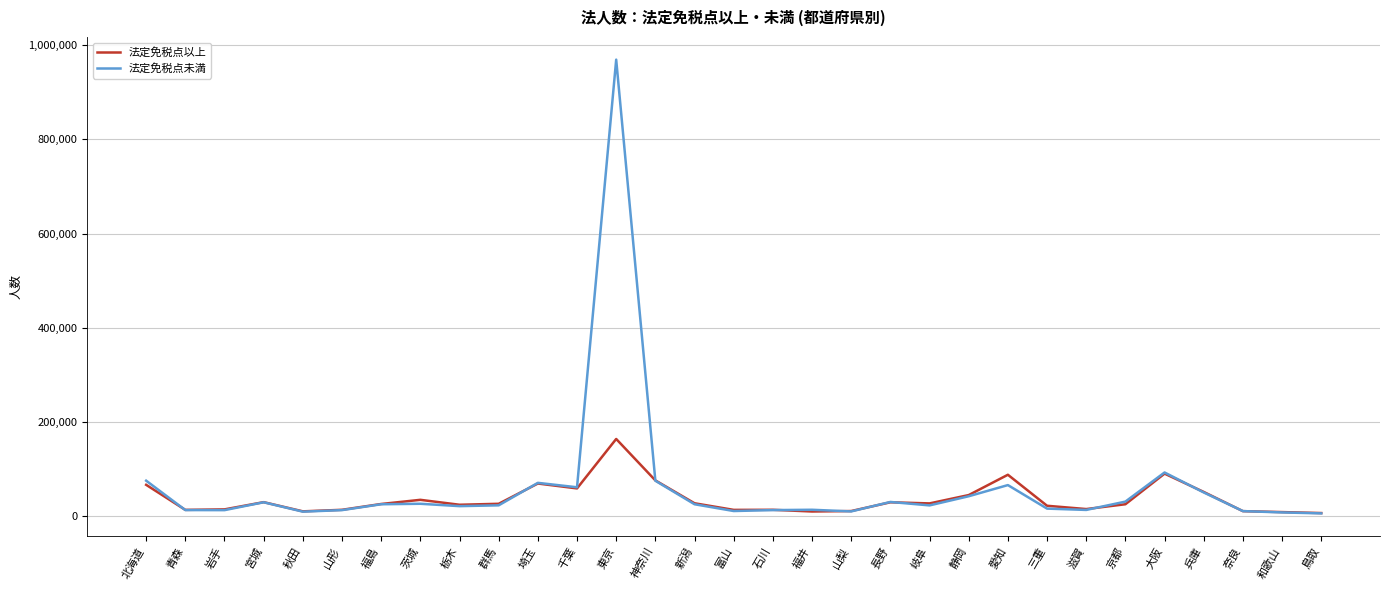

List the series in order of their peak value, highest first.

法定免税点未満, 法定免税点以上